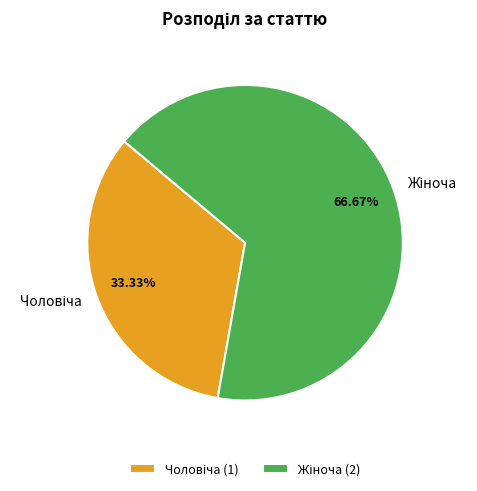

Does any single category account for the majority?

Yes